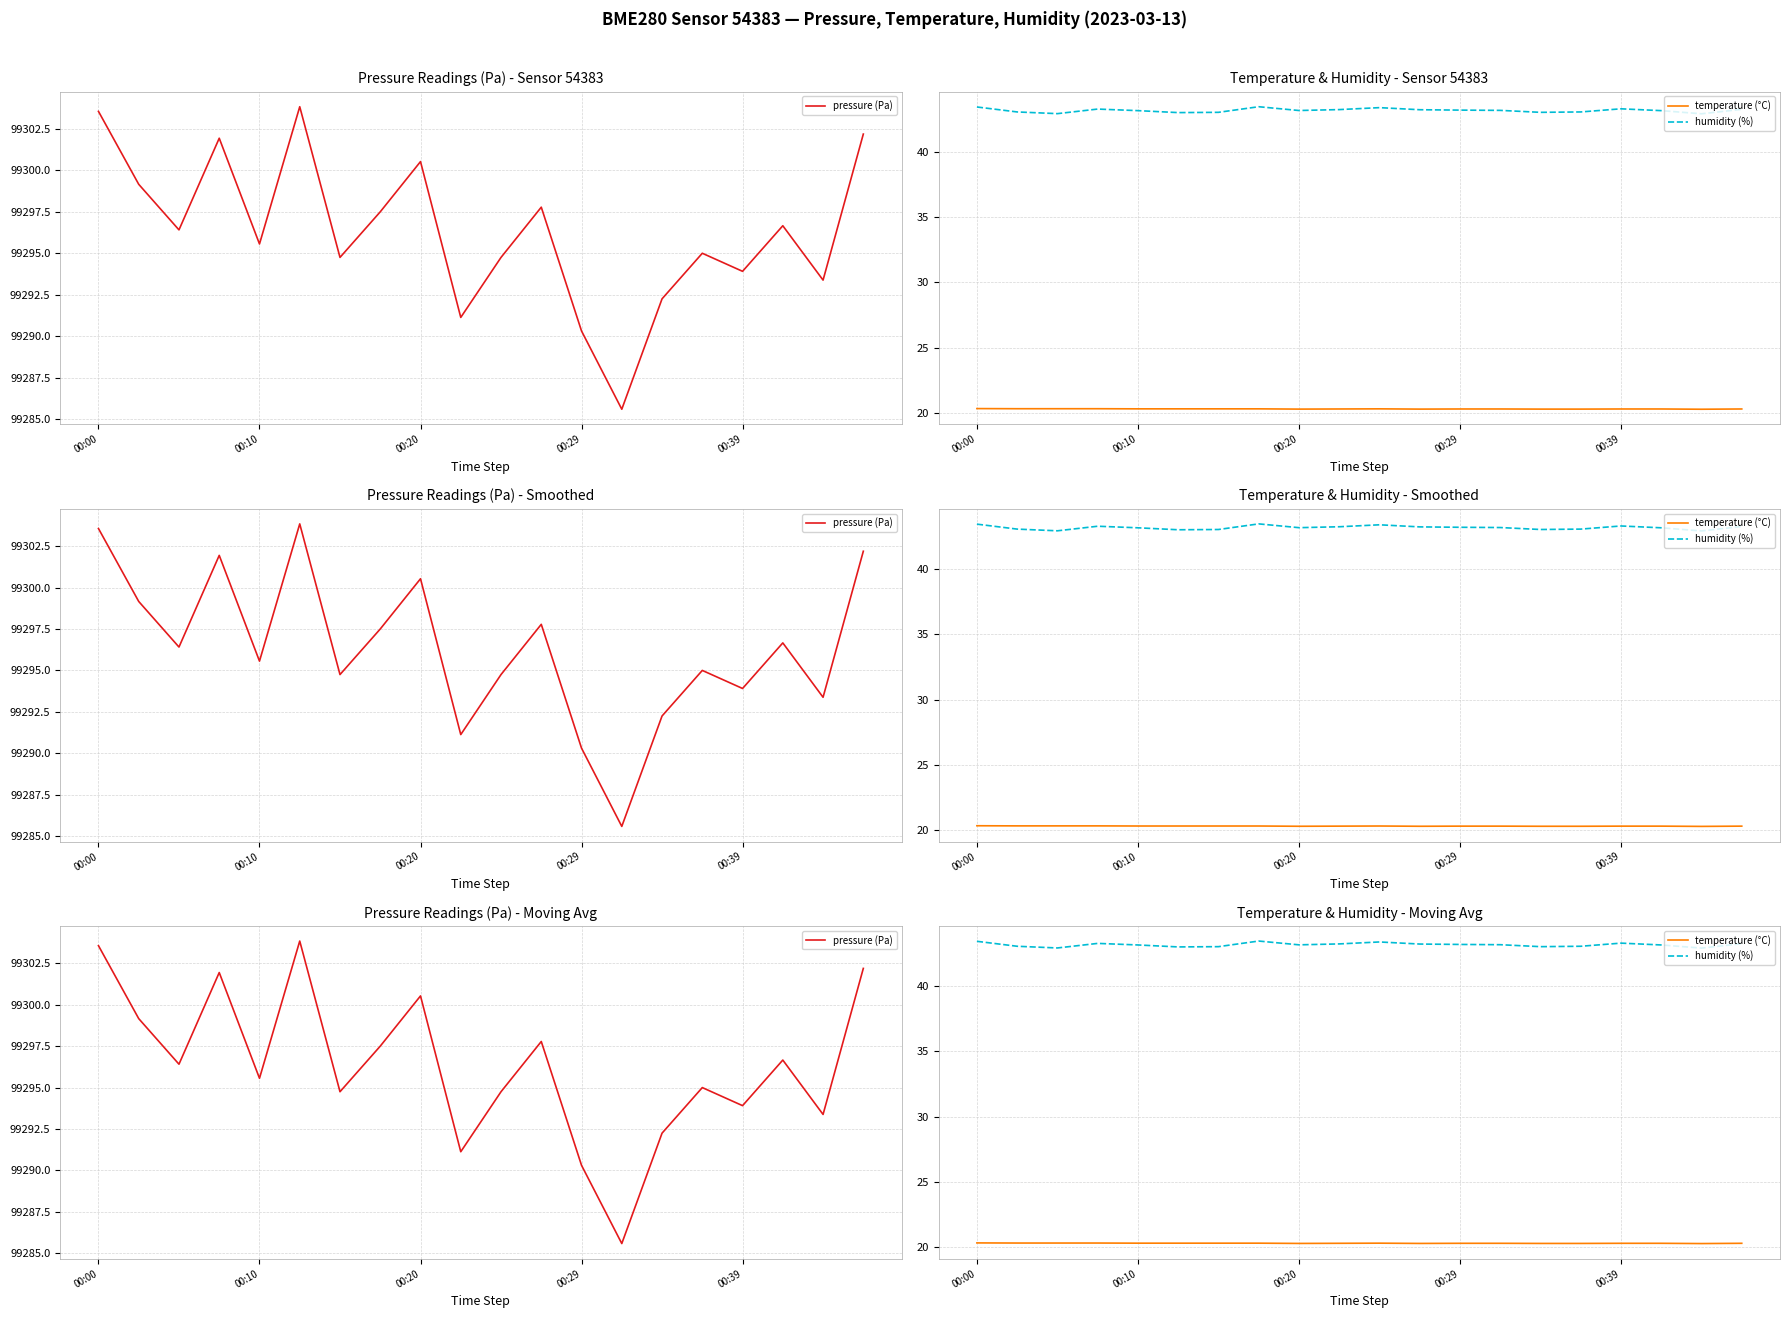

What are all the series names shown in the legend?

pressure (Pa), temperature (°C), humidity (%)